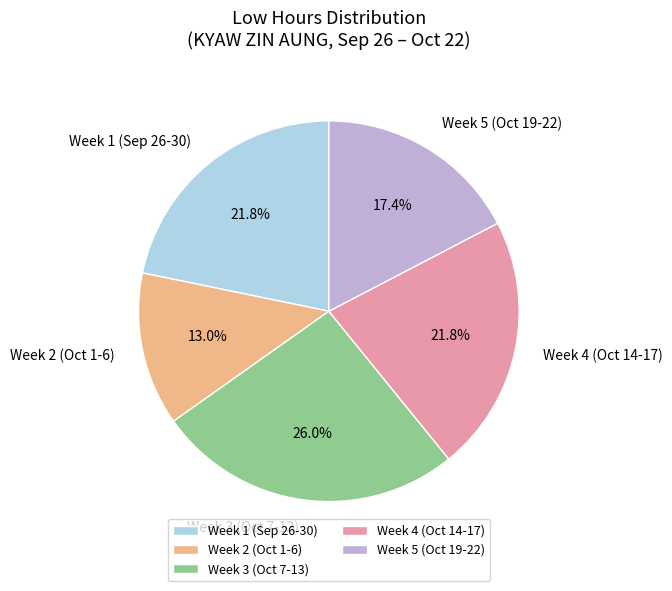

Which category has the biggest portion of the pie?

Week 3 (Oct 7-13)